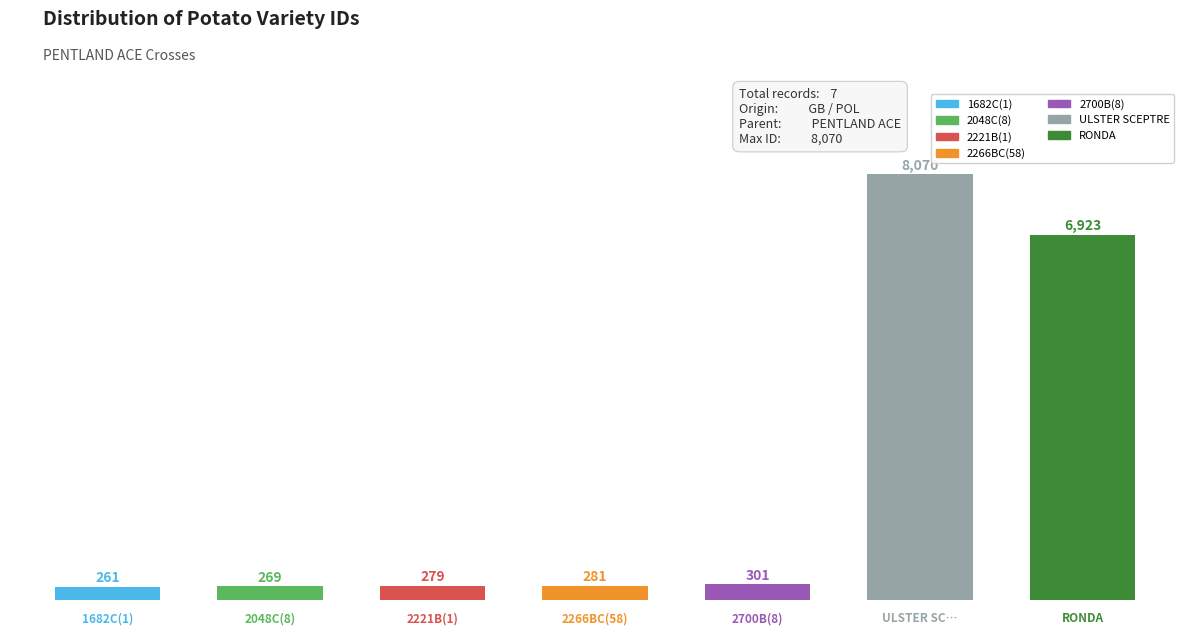

List the labels in order of value, largest first.

ULSTER SCEPTRE, RONDA, 2700B(8), 2266BC(58), 2221B(1), 2048C(8), 1682C(1)